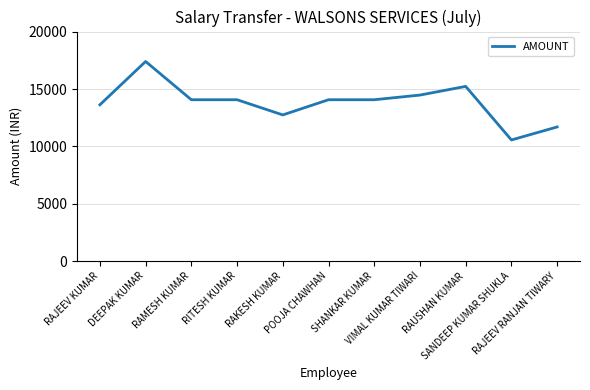

Is this an area chart (filled region under the line)?

No